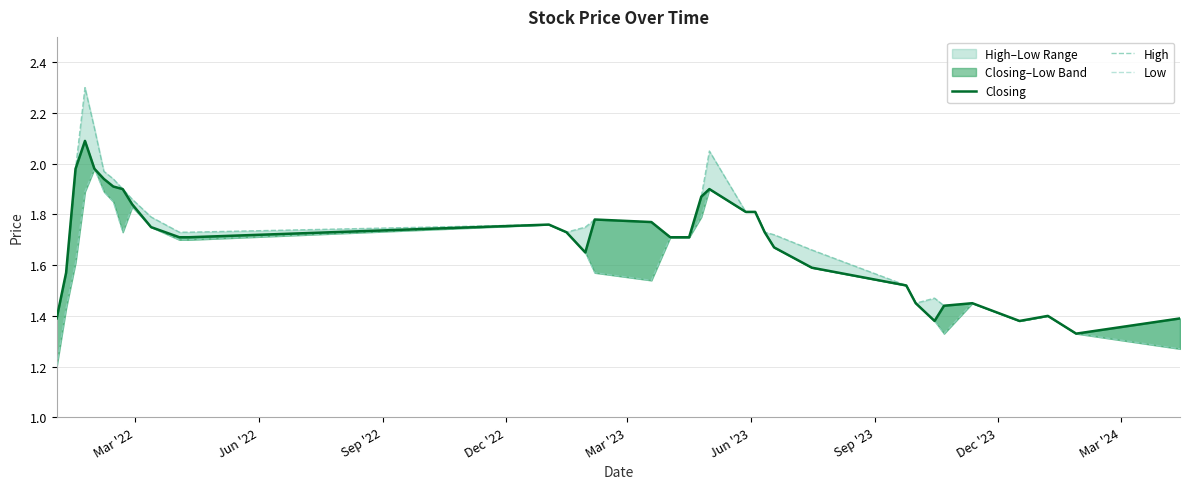

True or false: Low and Closing intersect in this chart.

False